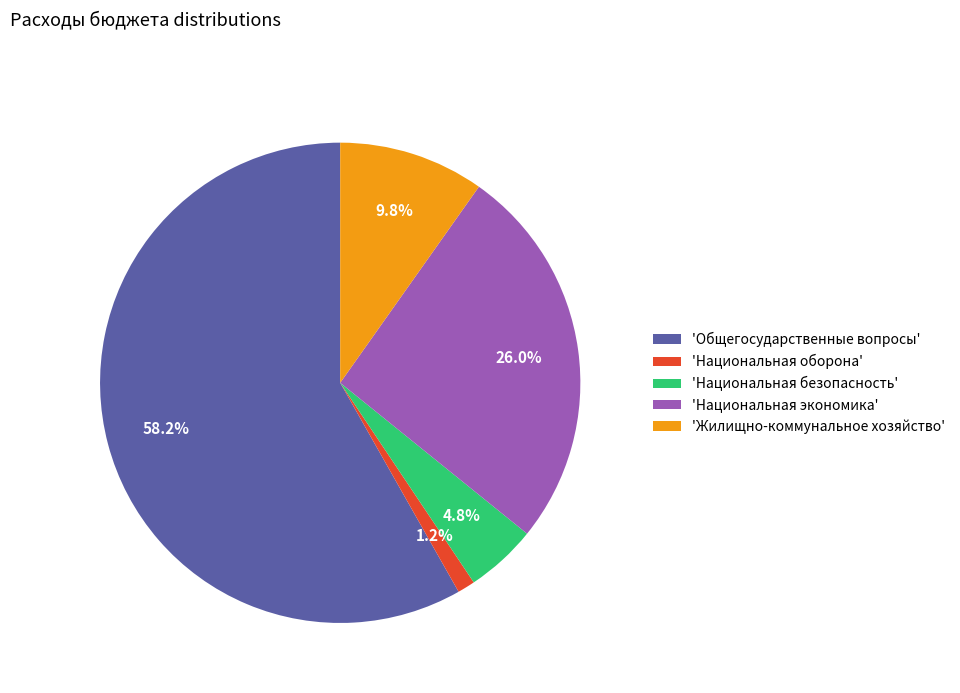

What is the smallest slice in the pie chart?

'Национальная оборона'